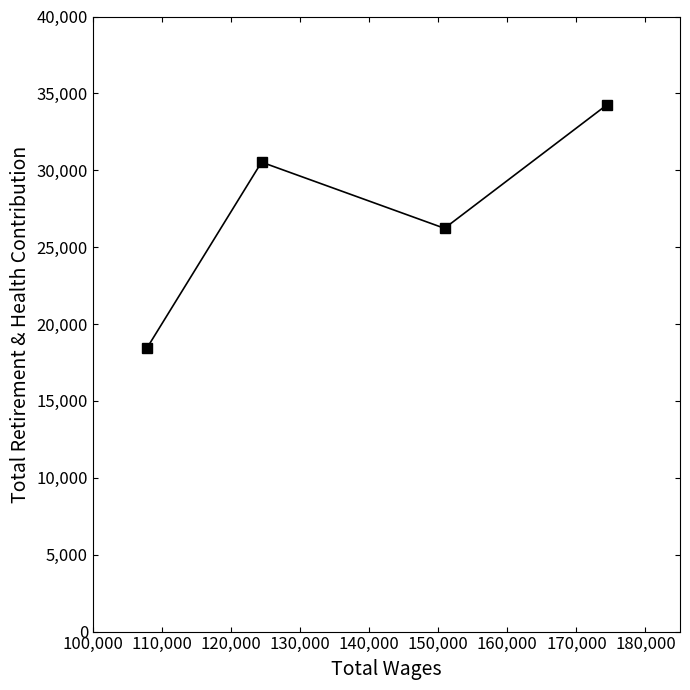

What is the maximum value shown in the chart?

34239